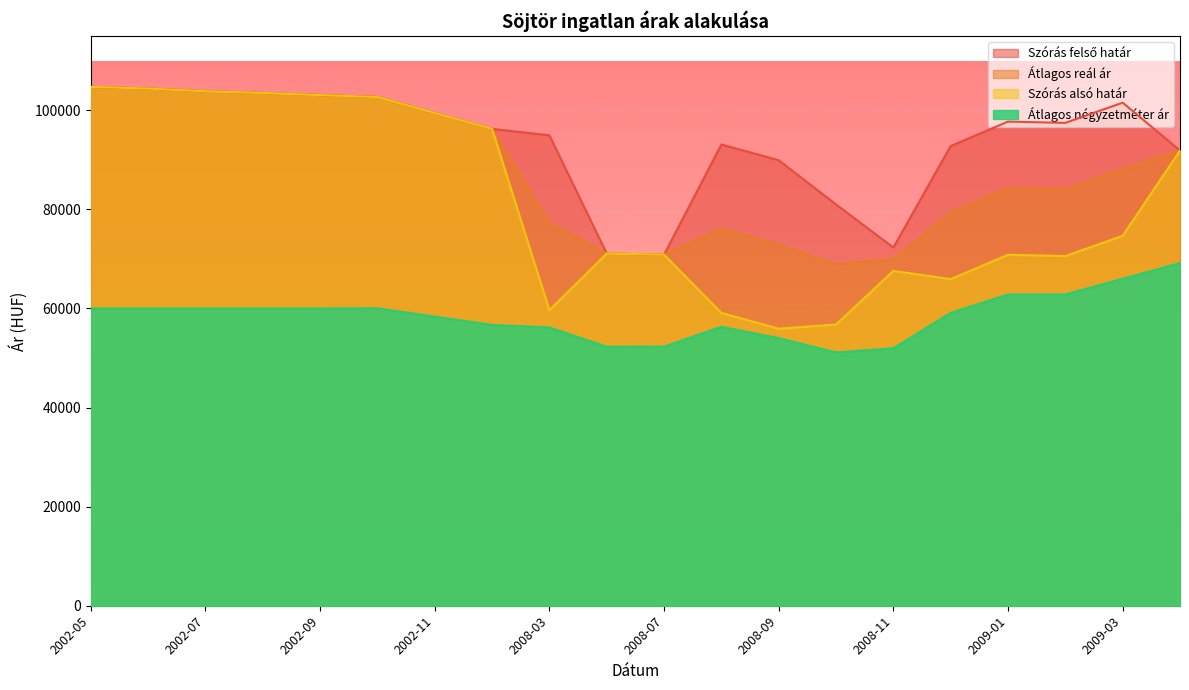

Where is the first local minimum for Átlagos reál ár?

2008-07